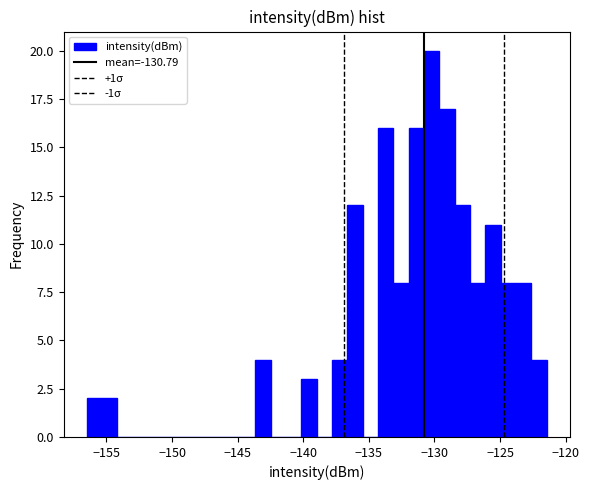

Read against the x-axis, roughly where is the centre of the tallest bar?

-130.0